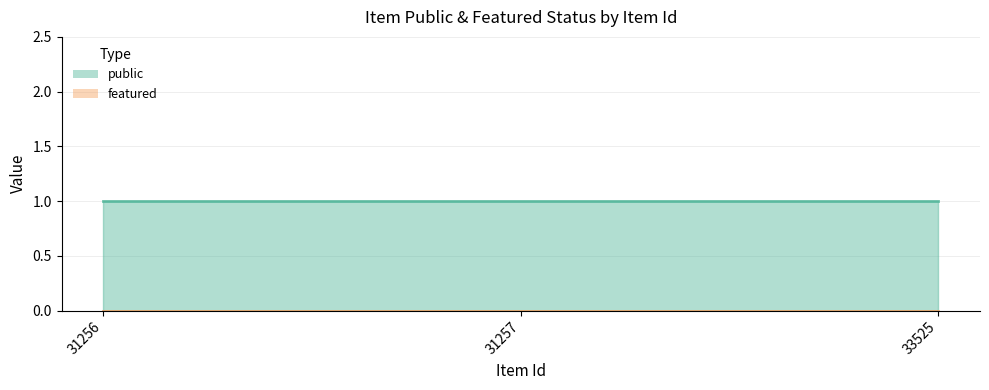

Between 31257 and 31256, which is larger?

31257